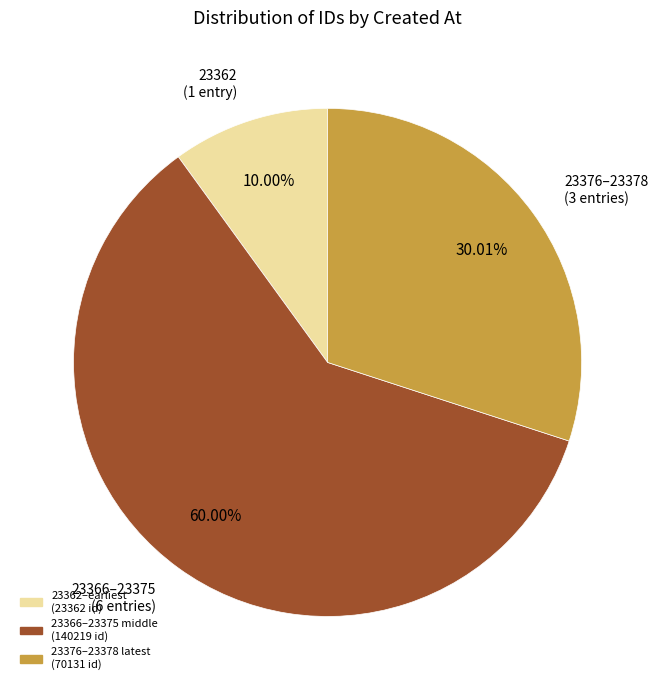

Is there any slice that represents more than half of the pie?

Yes